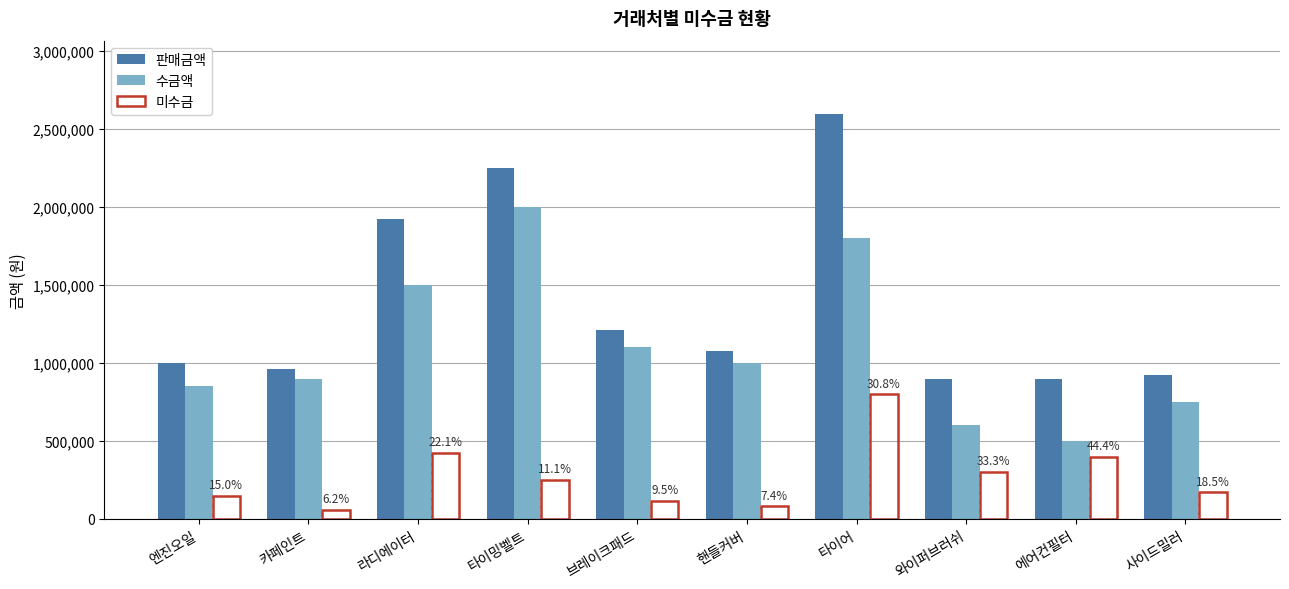

Reading left to right, list all the values displayed in this chart.

판매금액: 1000000	960000	1925000	2250000	1215000	1080000	2600000	900000	900000	920000
수금액: 850000	900000	1500000	2000000	1100000	1000000	1800000	600000	500000	750000
미수금: 150000	60000	425000	250000	115000	80000	800000	300000	400000	170000